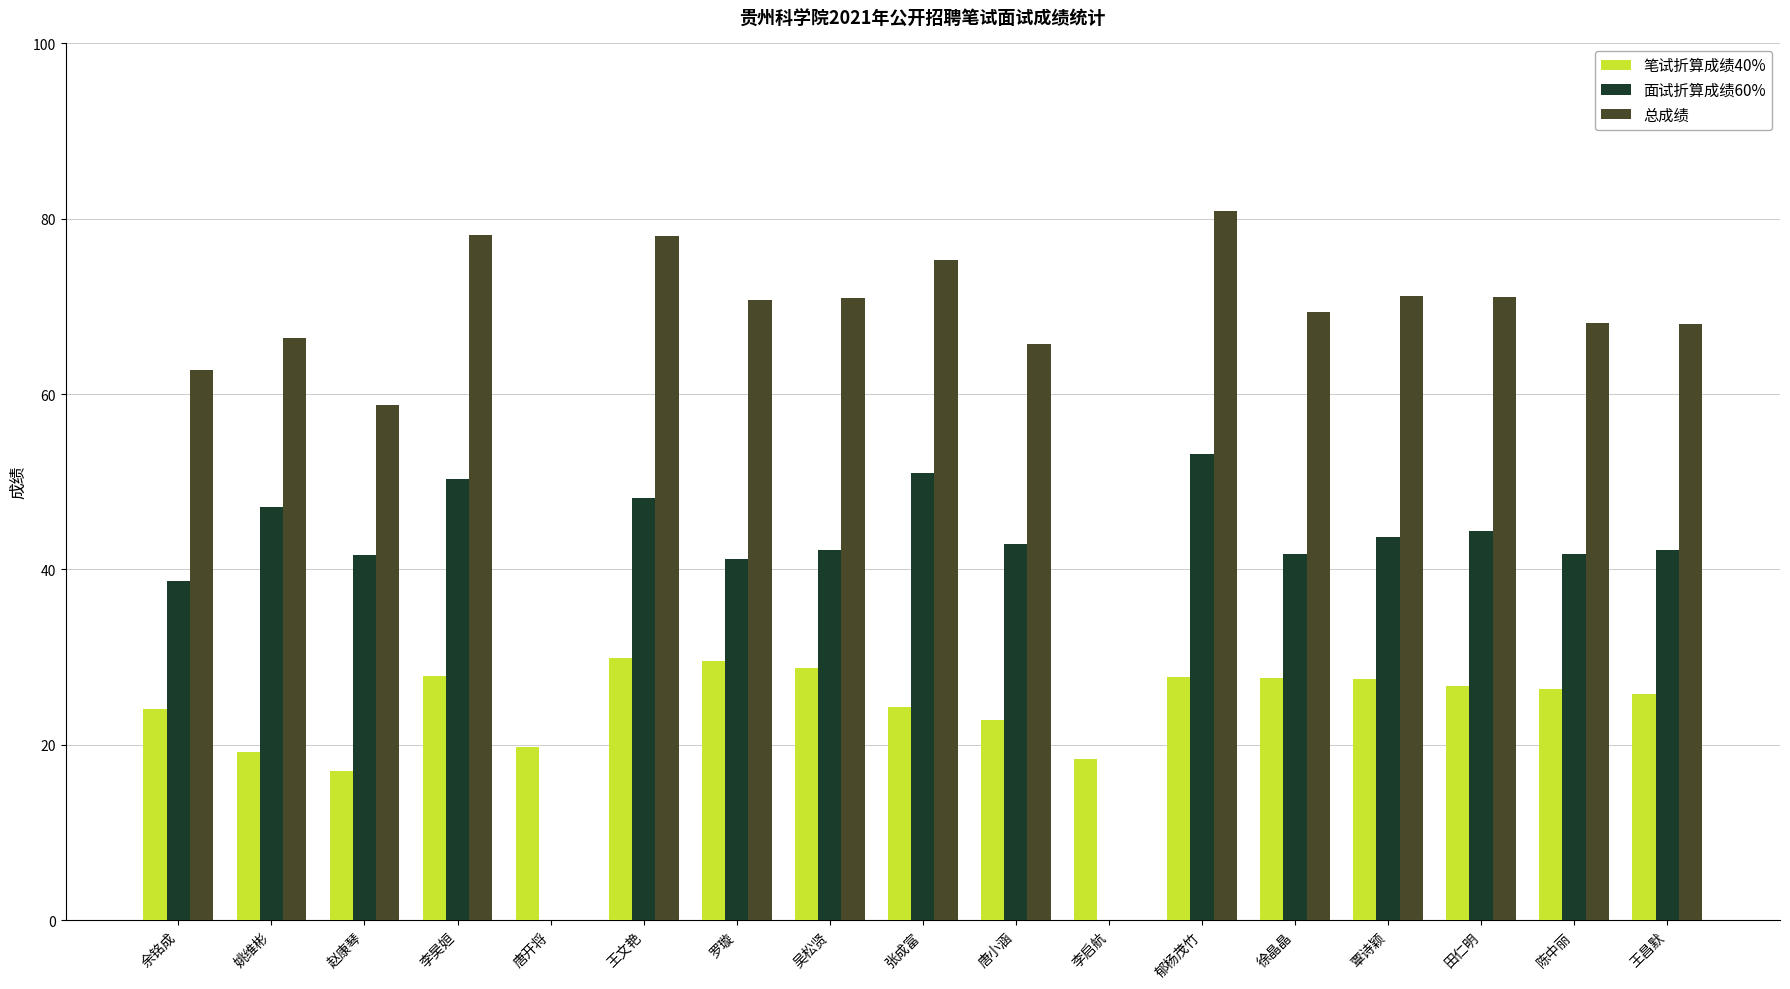

Does the chart contain stacked bars?

No